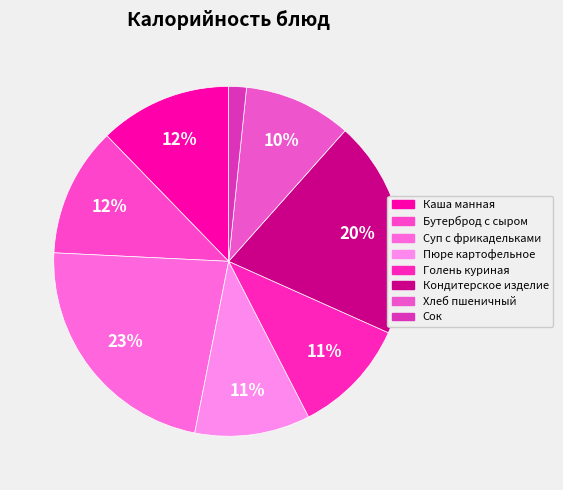

Count the number of slices in the pie.

8